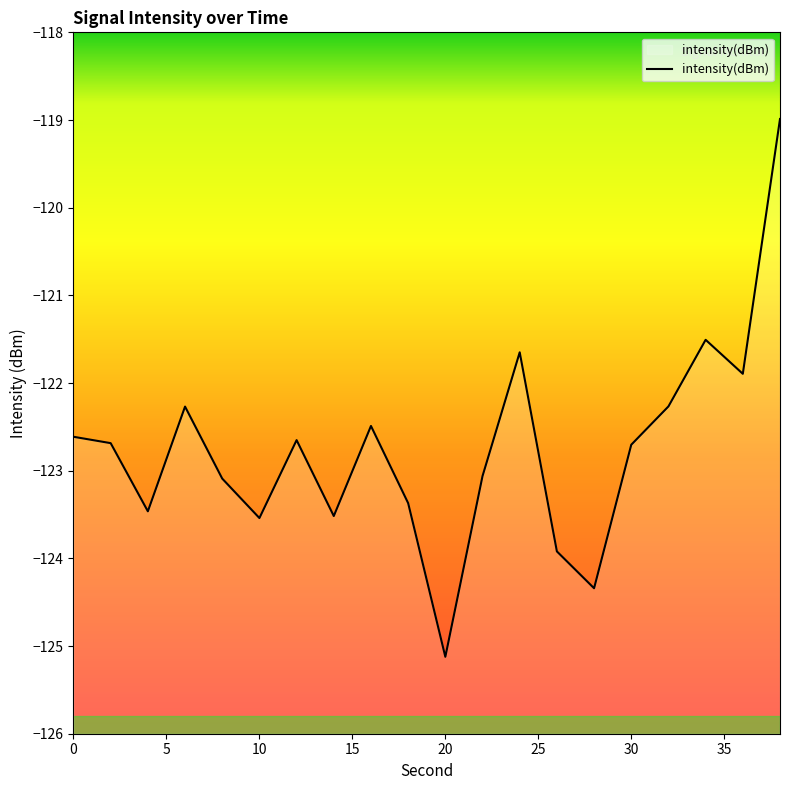

What is the difference between the maximum and minimum values?

6.1